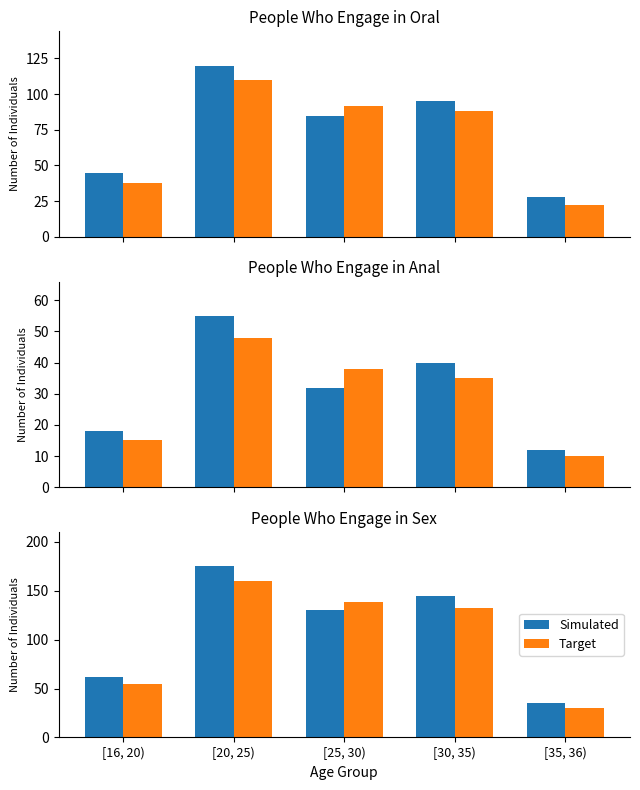

Between [30, 35) and [20, 25), which is larger?

[20, 25)